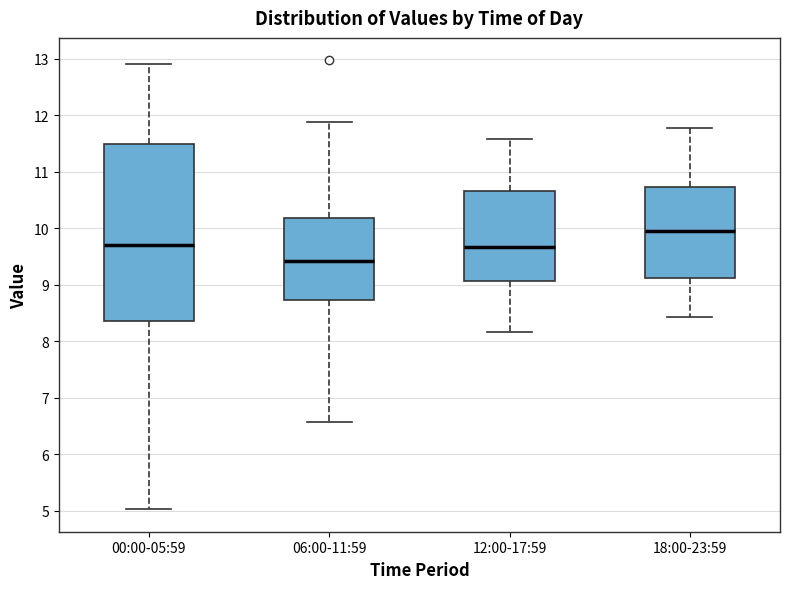

Reading left to right, transcribe this box plot: for each box, give where its median line is, the range the box spans, and where its two whiskers end, as read against the y-axis. The values are not printed on the chart, so give them approximately, as read against the axis.

00:00-05:59: median 9.7, box 8.4 to 11.5, whiskers 5.0 to 12.9
06:00-11:59: median 9.4, box 8.7 to 10.2, whiskers 6.6 to 11.9
12:00-17:59: median 9.7, box 9.1 to 10.7, whiskers 8.2 to 11.6
18:00-23:59: median 10.0, box 9.1 to 10.7, whiskers 8.4 to 11.8